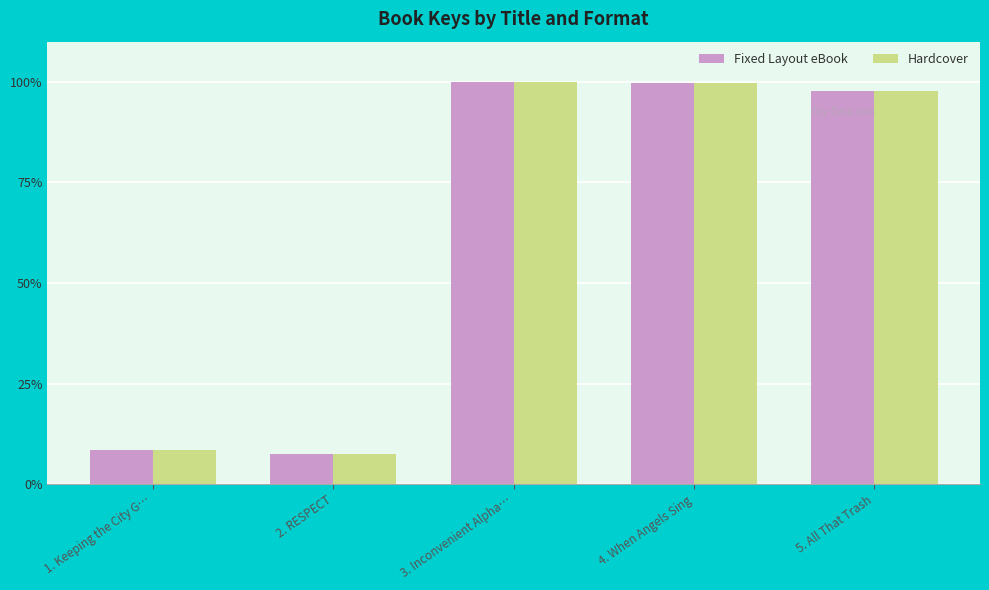

What is the difference between the Hardcover values at 5. All That Trash and 2. RESPECT?

90.3